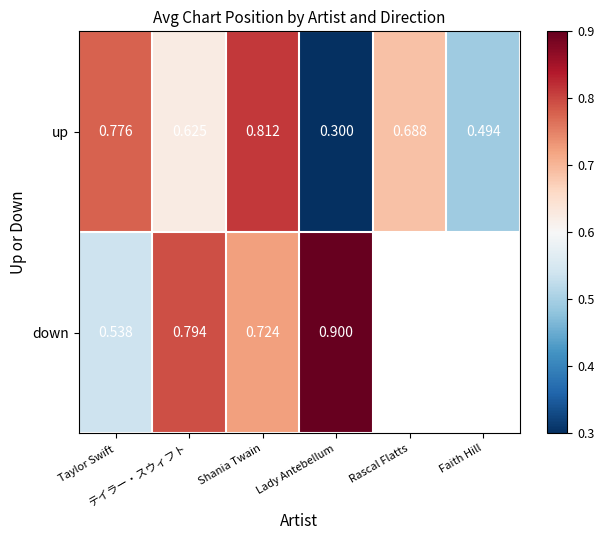

At which label does down reach its peak?

Lady Antebellum